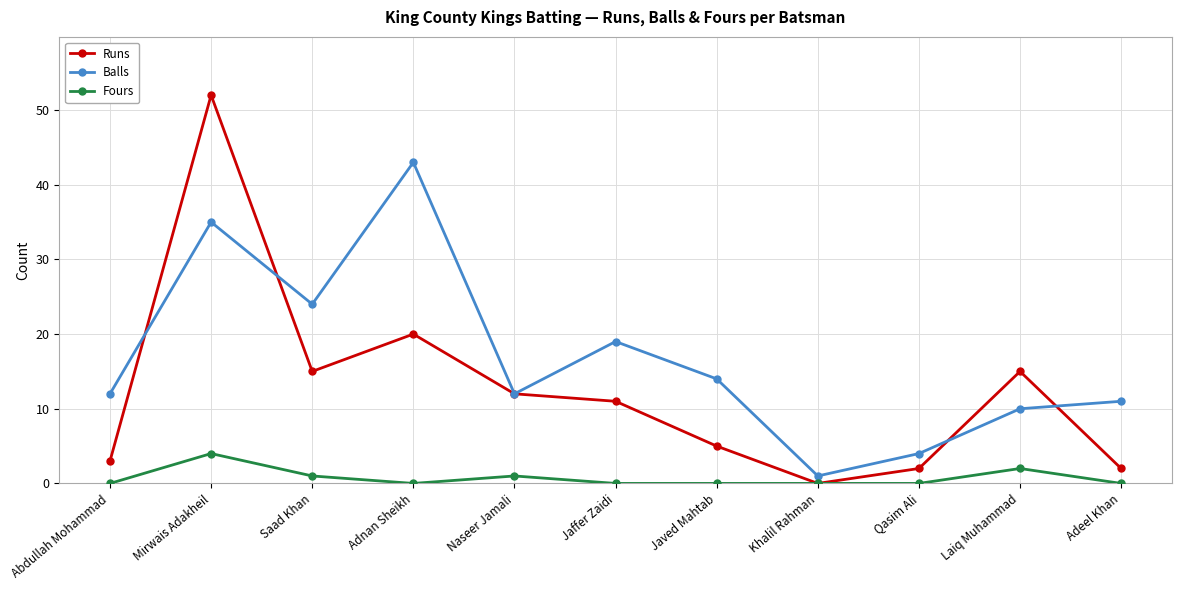

What is the maximum value for Runs?

52